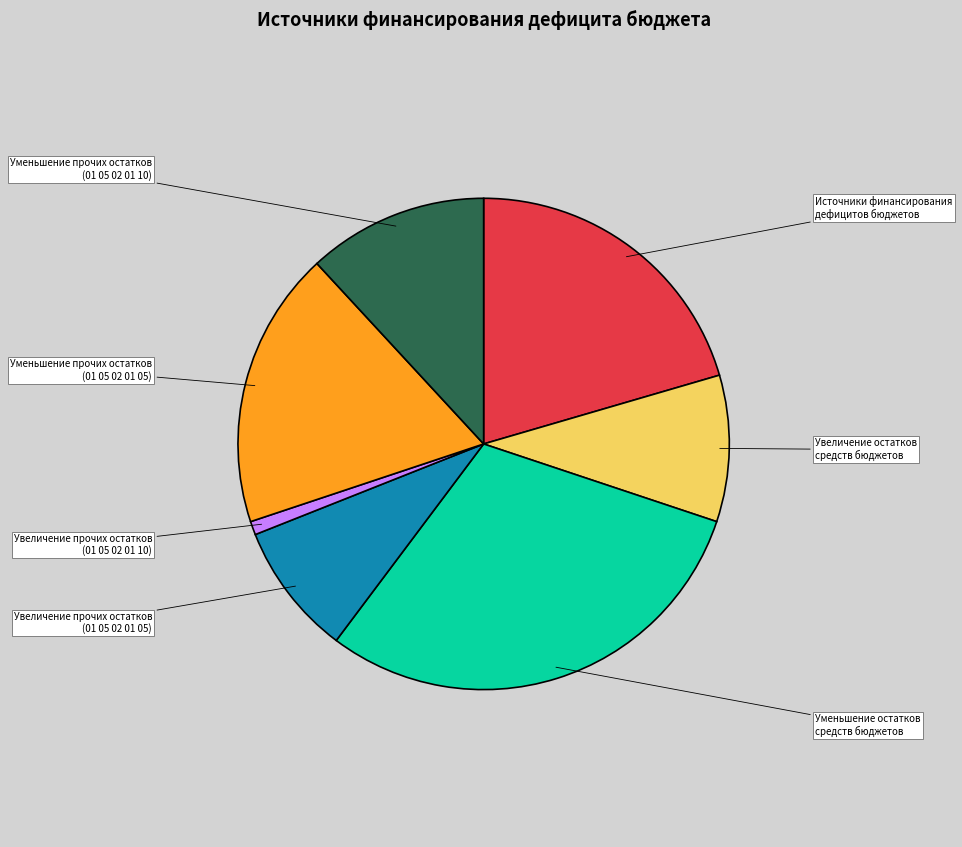

Combined, do Источники финансирования дефицитов бюджетов and Увеличение остатков средств бюджетов account for over 50%?

No